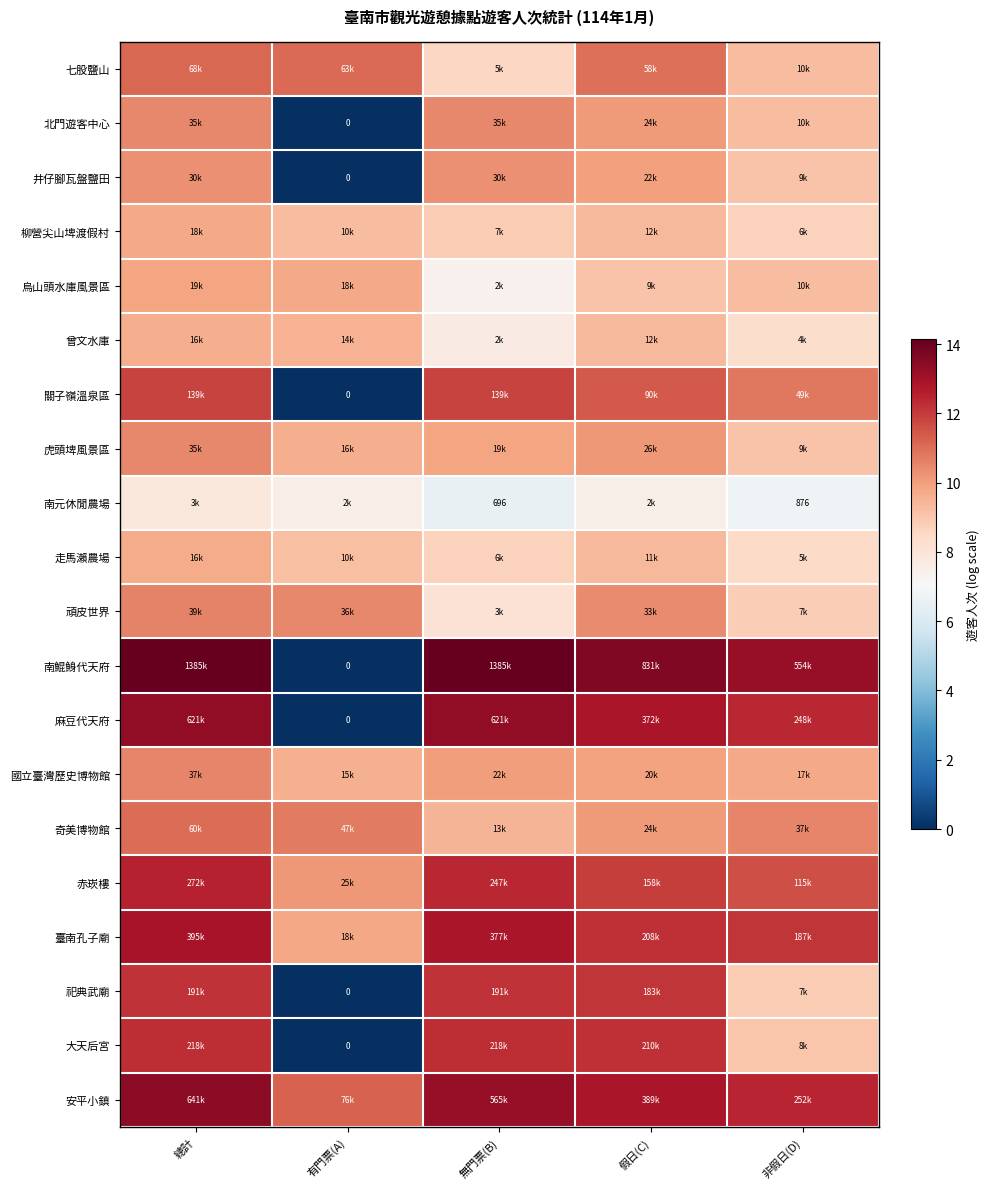

What is the sum of all 烏山頭水庫風景區 values?

45.3